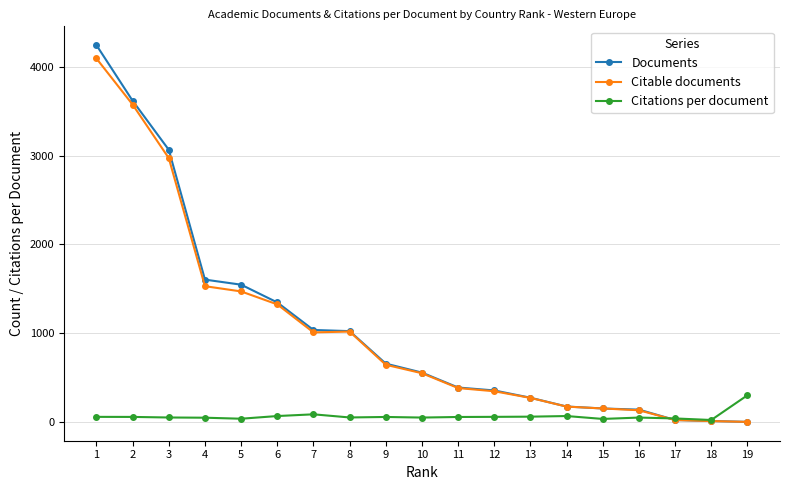

What is the maximum value for Citations per document?

302.0